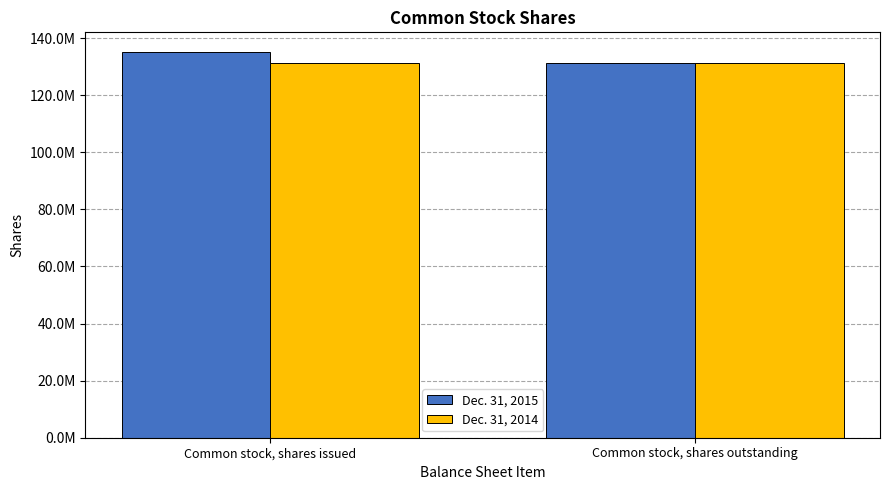

Are the bars horizontal?

No